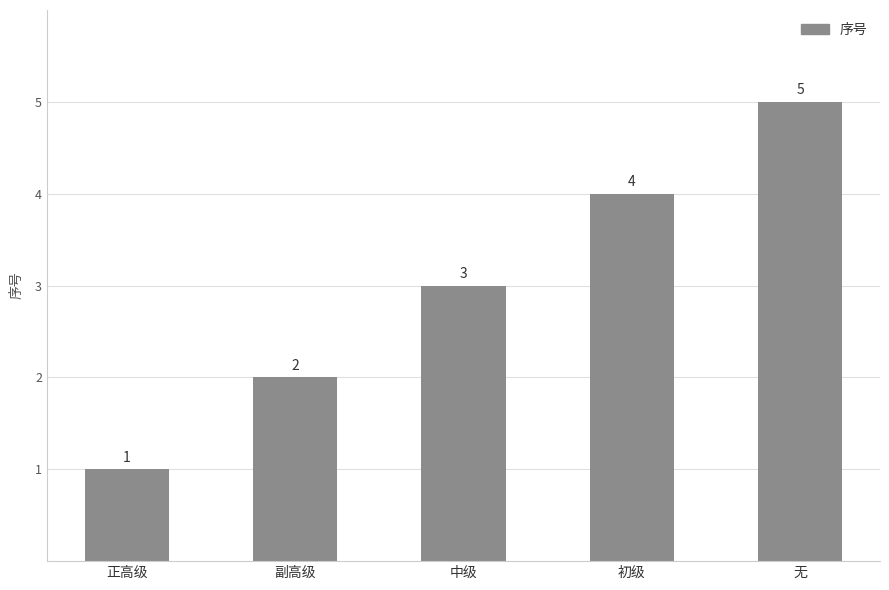

How many distinct data groups are displayed?

1